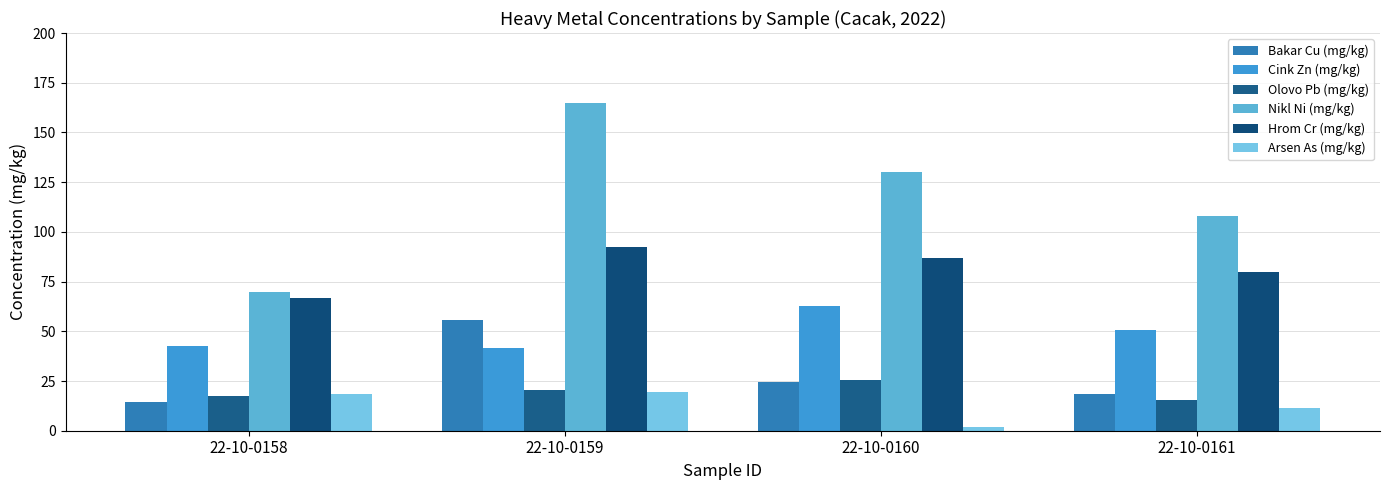

What is the difference between the maximum and minimum values in the Bakar Cu (mg/kg) series?

41.1